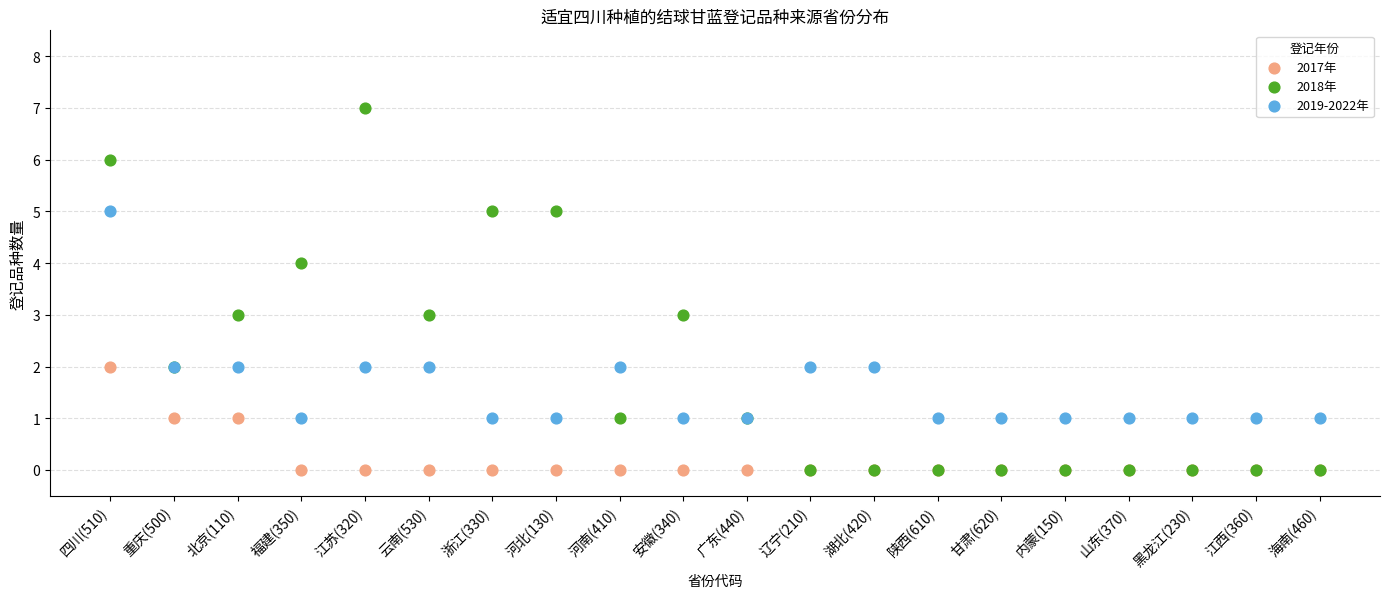

Which series has the largest Y range (max minus min)?

2018年